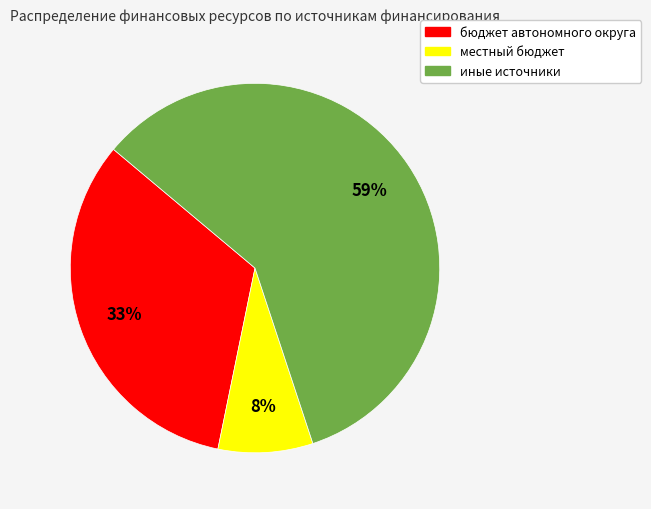

Which slice is the smallest?

местный бюджет